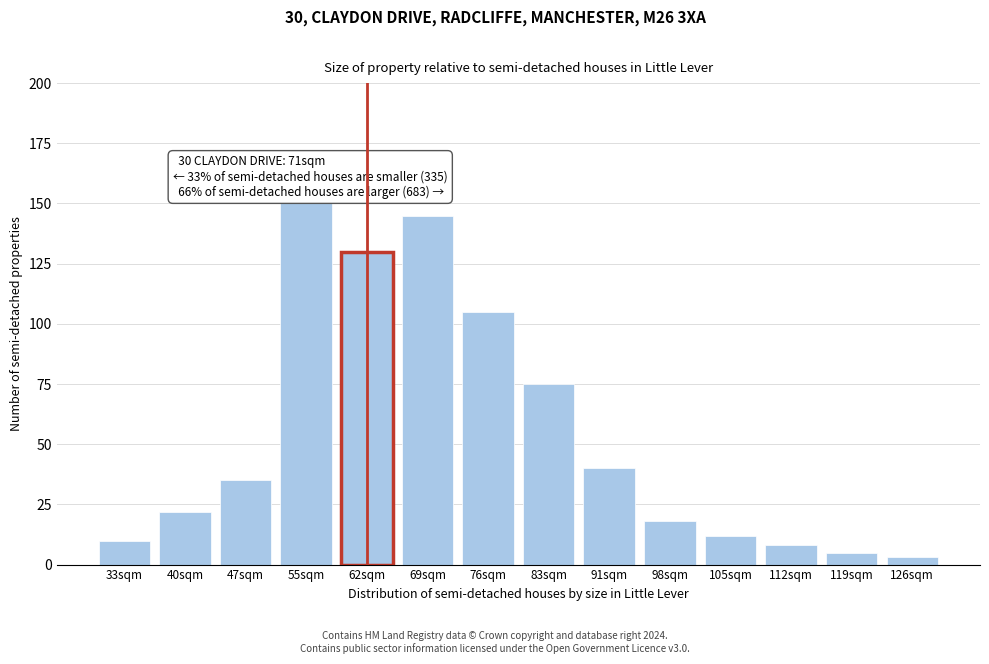

Reading left to right, transcribe all the data shown in this chart.

33sqm=10	40sqm=22	47sqm=35	55sqm=150	62sqm=130	69sqm=145	76sqm=105	83sqm=75	91sqm=40	98sqm=18	105sqm=12	112sqm=8	119sqm=5	126sqm=3